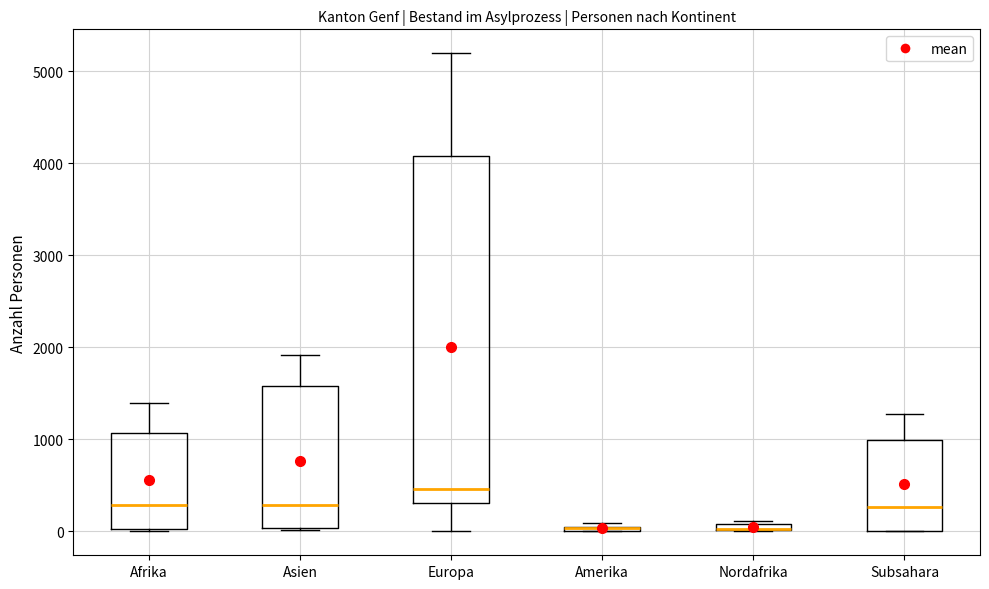

Which box is the tallest, from its lower edge to its upper edge?

Europa